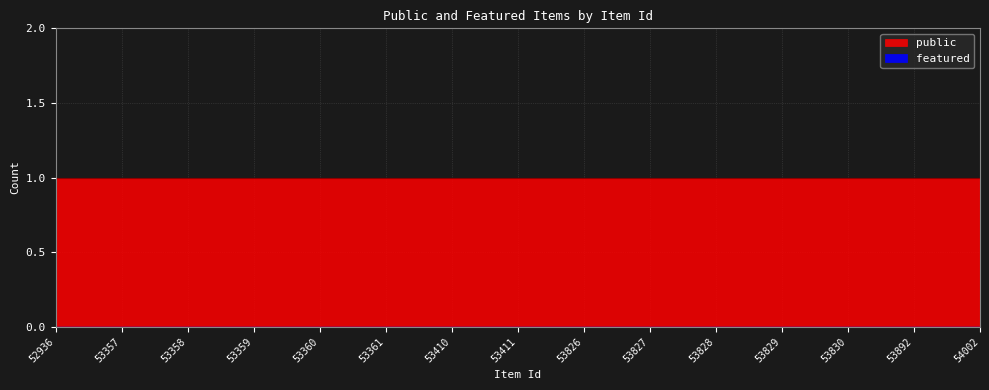

How many lines are shown in the chart?

2